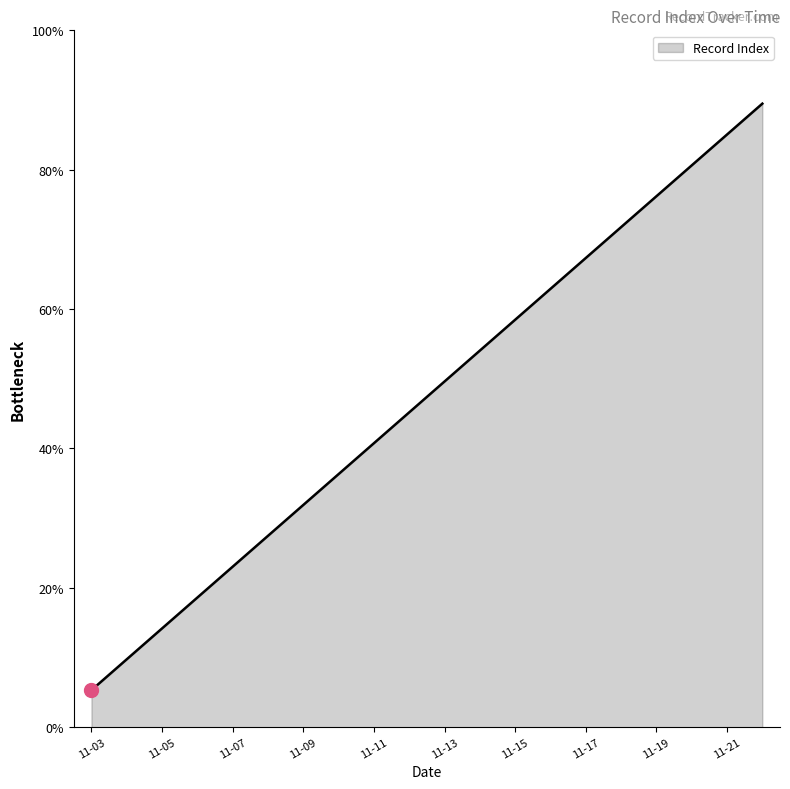

Does the chart display data point markers on the line(s)?

No